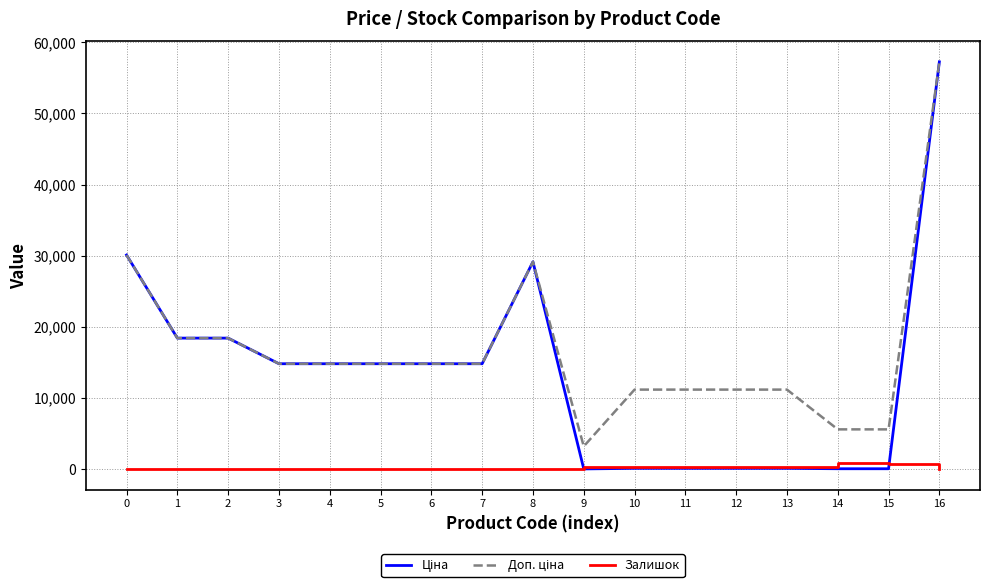

The value of Залишок at 8 is 0.0. True or false?

True